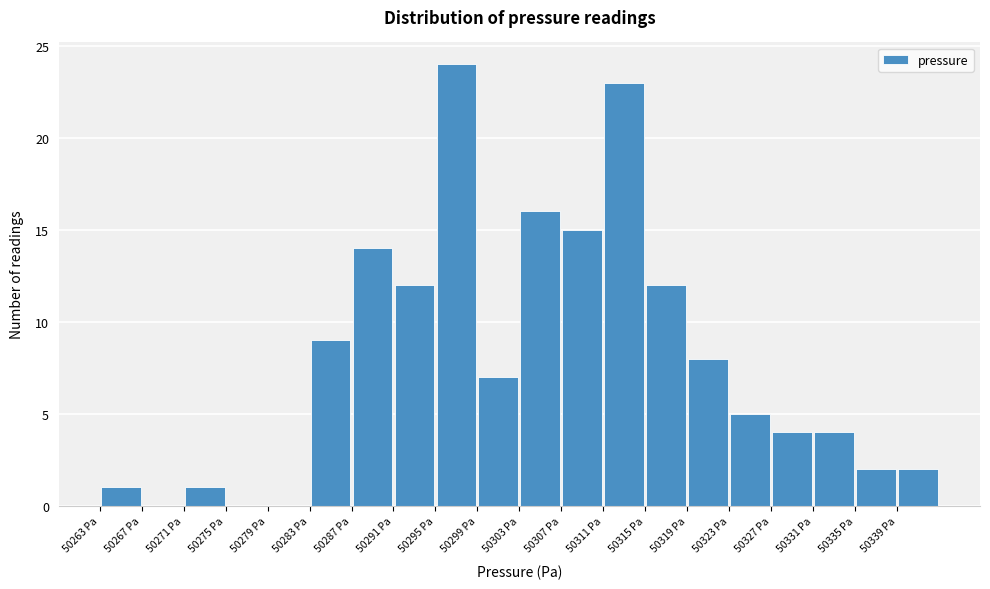

What is the height of the bar covering 50291.5 to 50295.5 on the x-axis? Neither the bar edges nor the heights are printed on the chart, so give them approximately, as read against the axes.

12